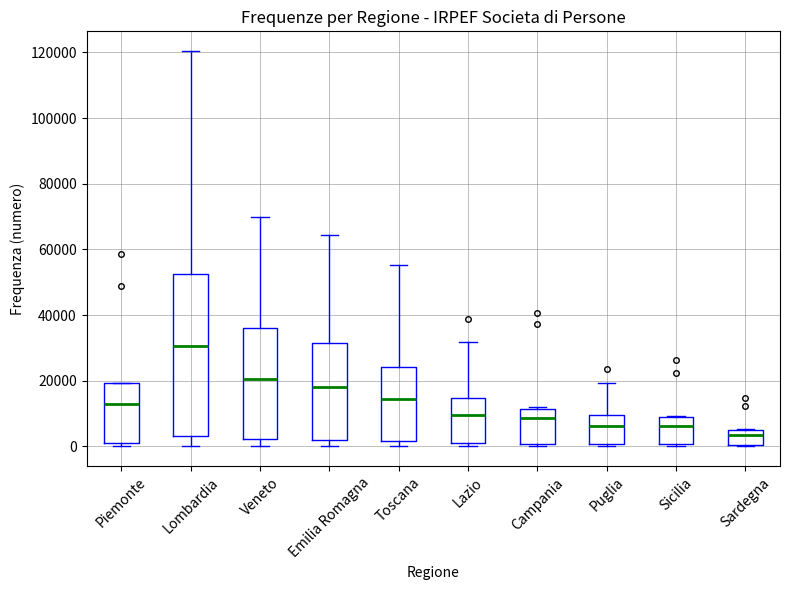

Which box is the tallest, from its lower edge to its upper edge?

Lombardia